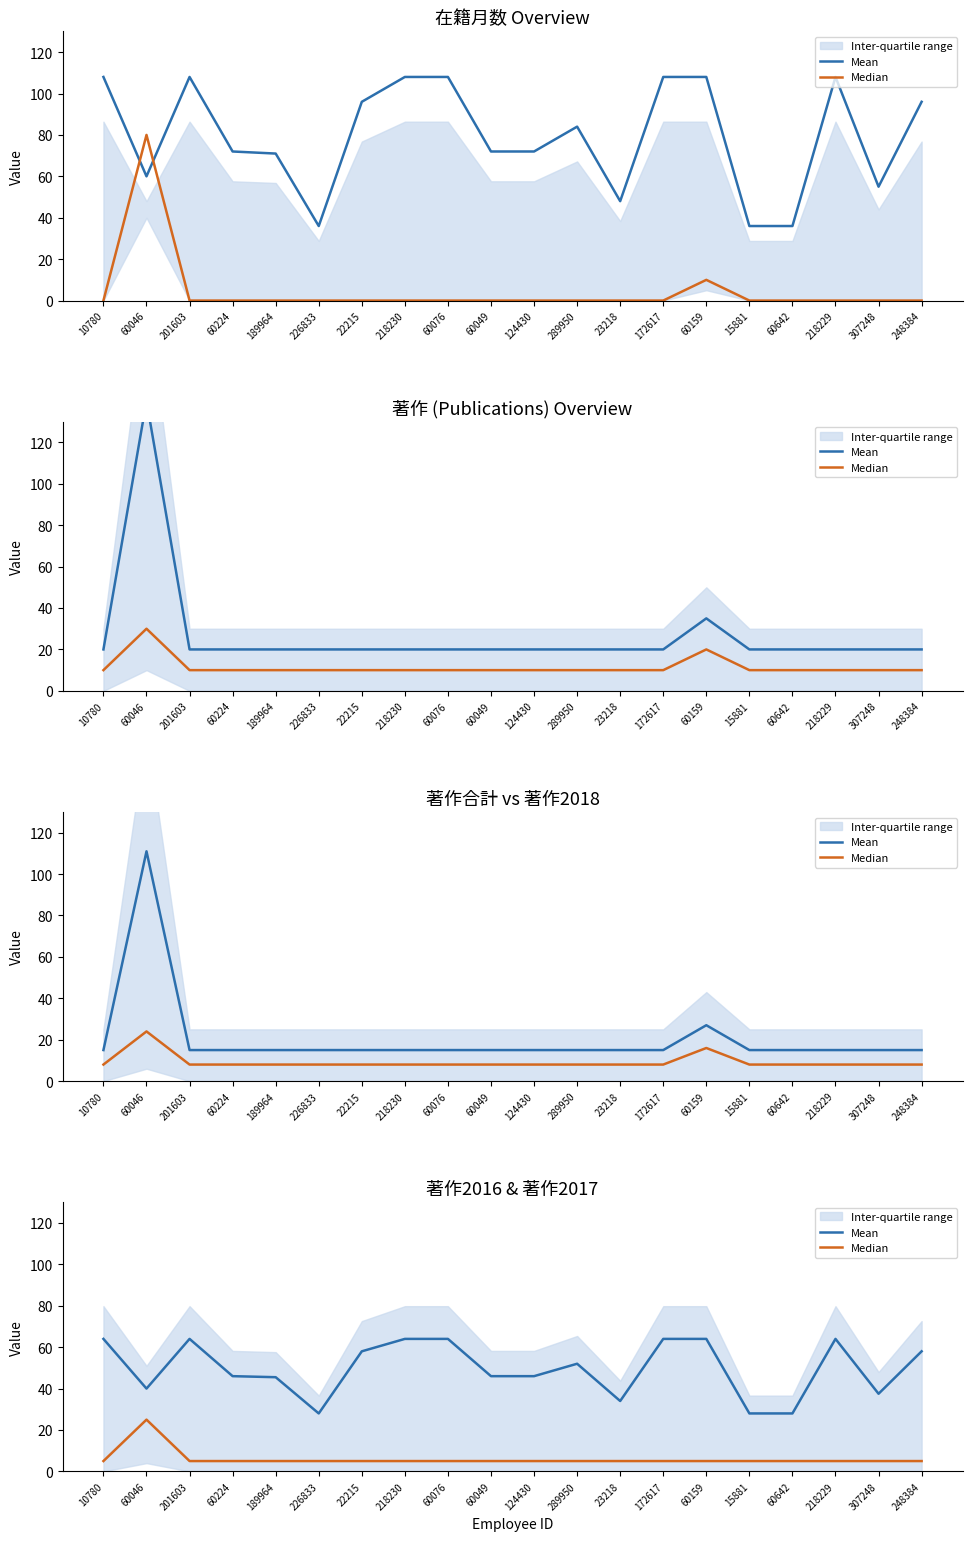

What is the label of the 13th point from the right?

218230